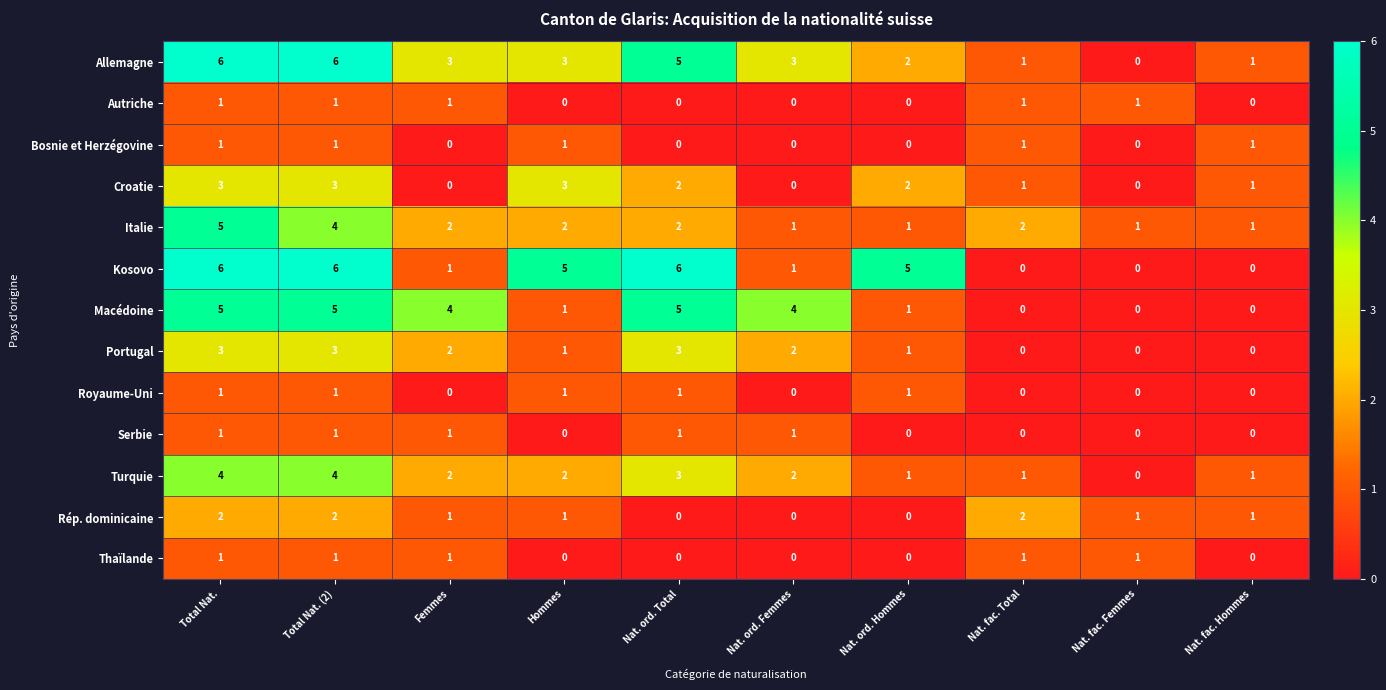

The value of Macédoine at Nat. fac. Hommes is 0. True or false?

True